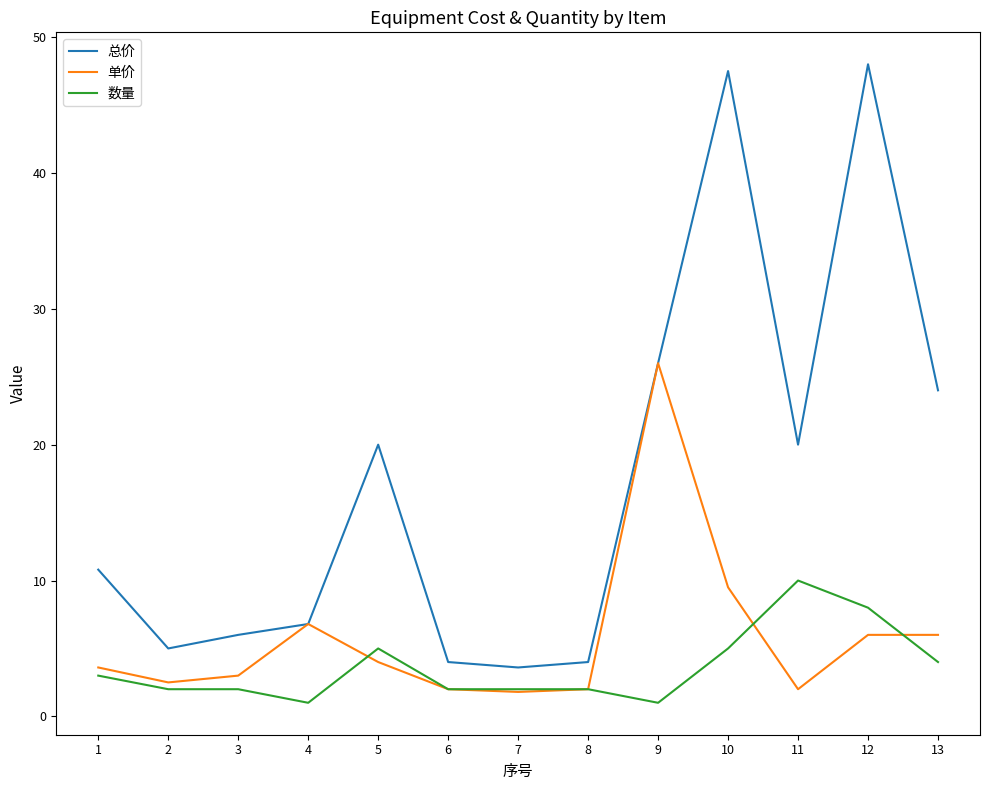

Is it true that 数量 equals 4.0 at 13?

True